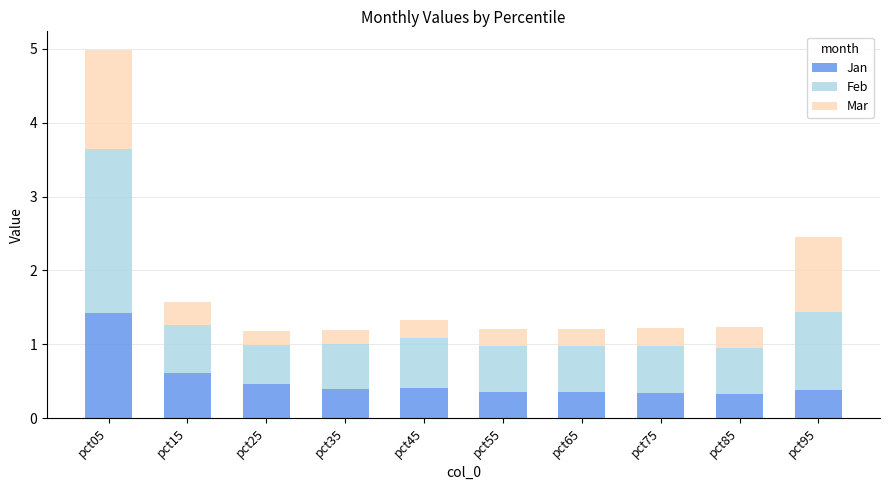

What is the highest value of the Jan series?

1.4